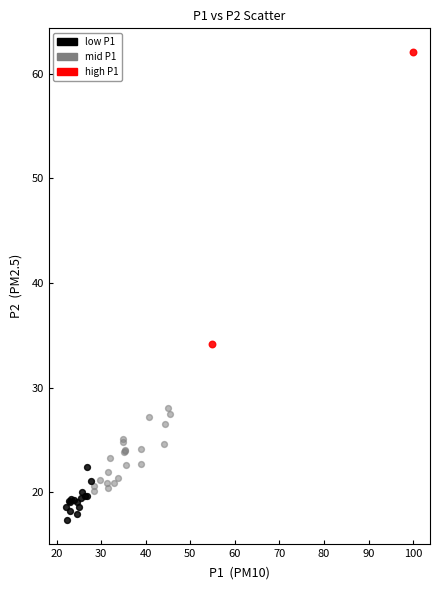

Which series has the largest Y range (max minus min)?

high P1